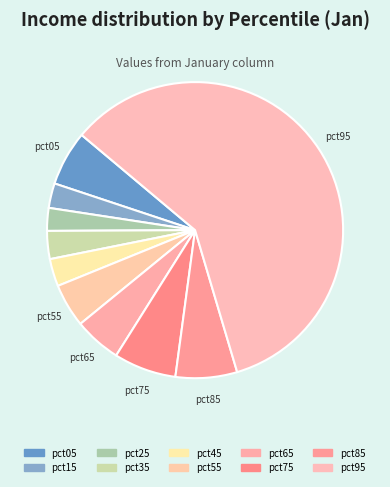

The pct15 slice represents 3% of the pie. True or false?

True